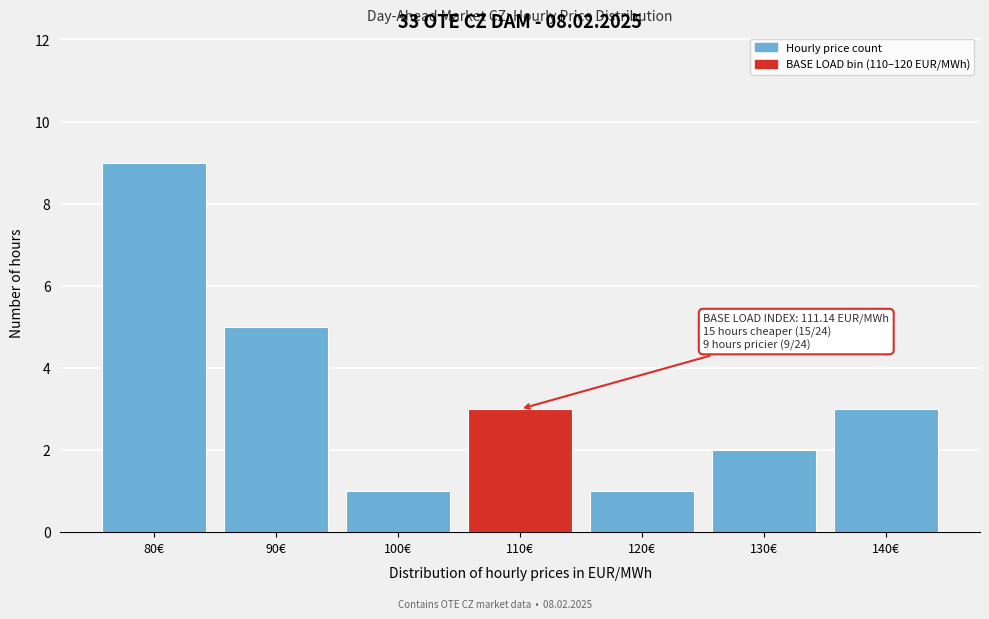

Reading right to left, extract all data points from this chart.

140€=3	130€=2	120€=1	110€=3	100€=1	90€=5	80€=9